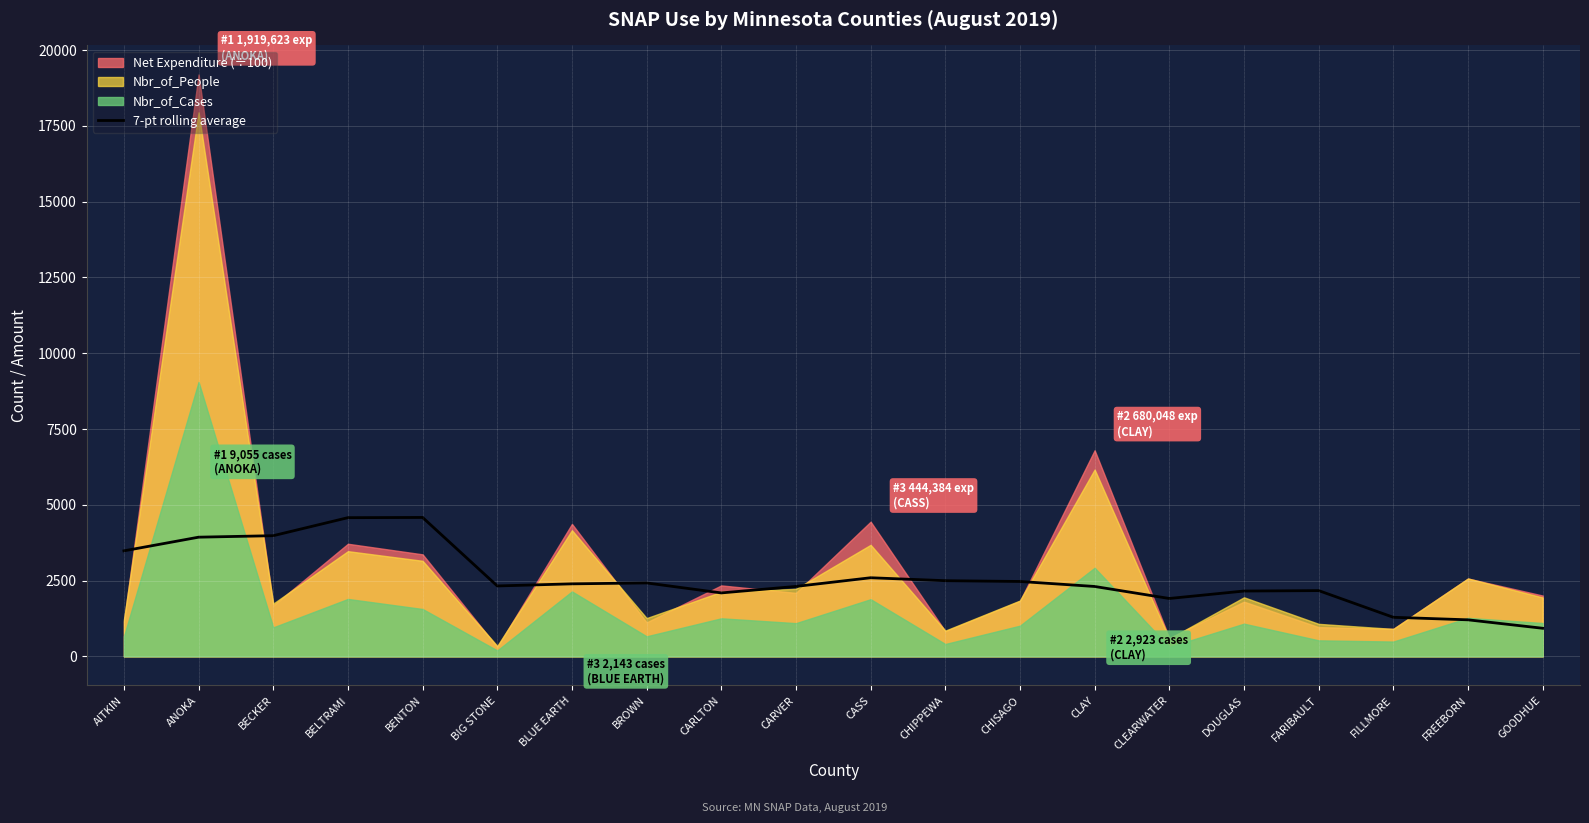

The 7-pt rolling average series shows 5492.4 at BECKER. True or false?

False